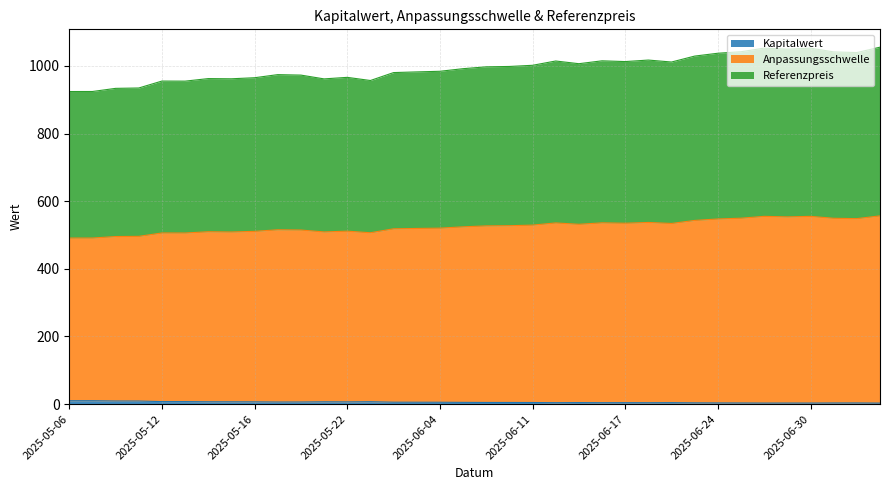

Which series changed the most between 2025-05-08 and 2025-05-14?

Anpassungsschwelle